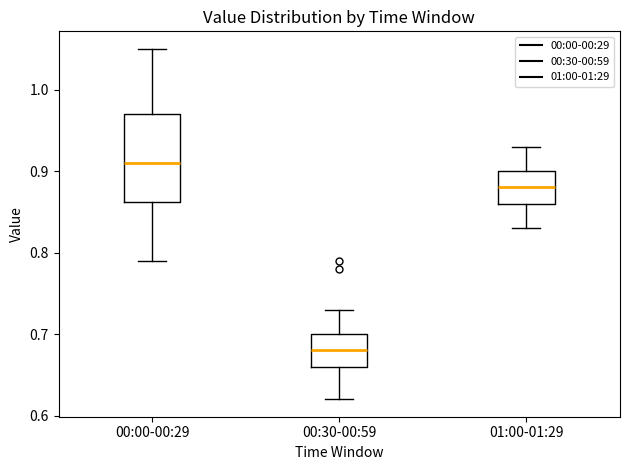

Reading left to right, transcribe this box plot: for each box, give where its median line is, the range the box spans, and where its two whiskers end, as read against the y-axis. The values are not printed on the chart, so give them approximately, as read against the axis.

00:00-00:29: median 0.91, box 0.86 to 0.97, whiskers 0.79 to 1.05
00:30-00:59: median 0.68, box 0.66 to 0.70, whiskers 0.62 to 0.73
01:00-01:29: median 0.88, box 0.86 to 0.90, whiskers 0.83 to 0.93